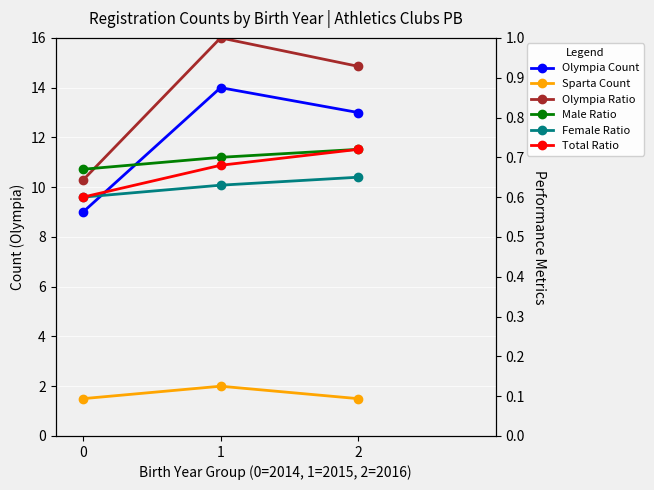

How many distinct data groups are displayed?

6